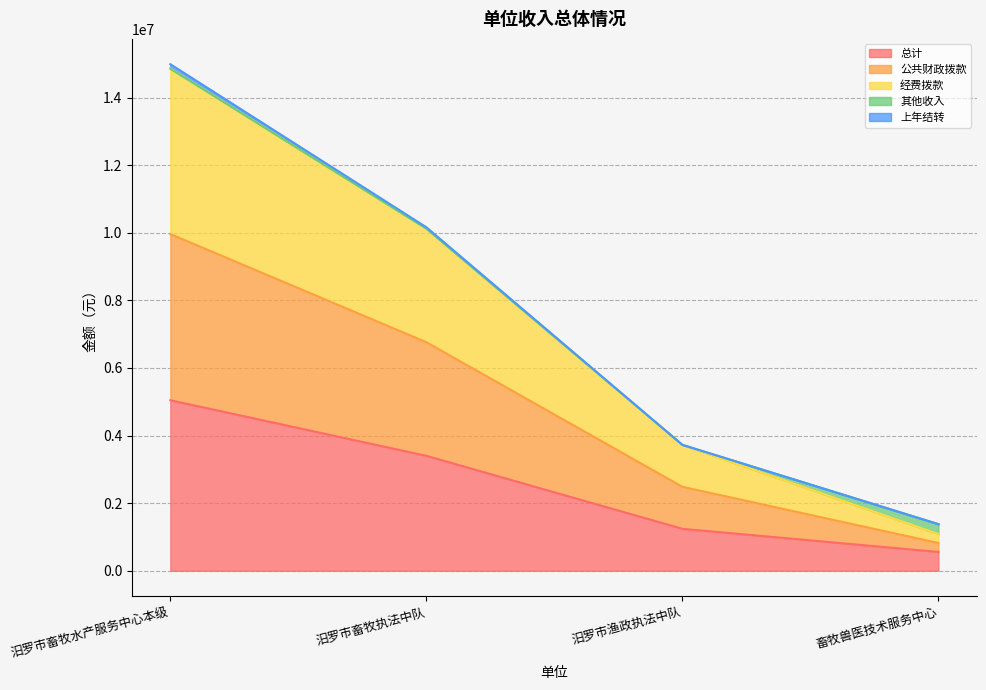

At which category is the sum across all series the highest?

汨罗市畜牧水产服务中心本级